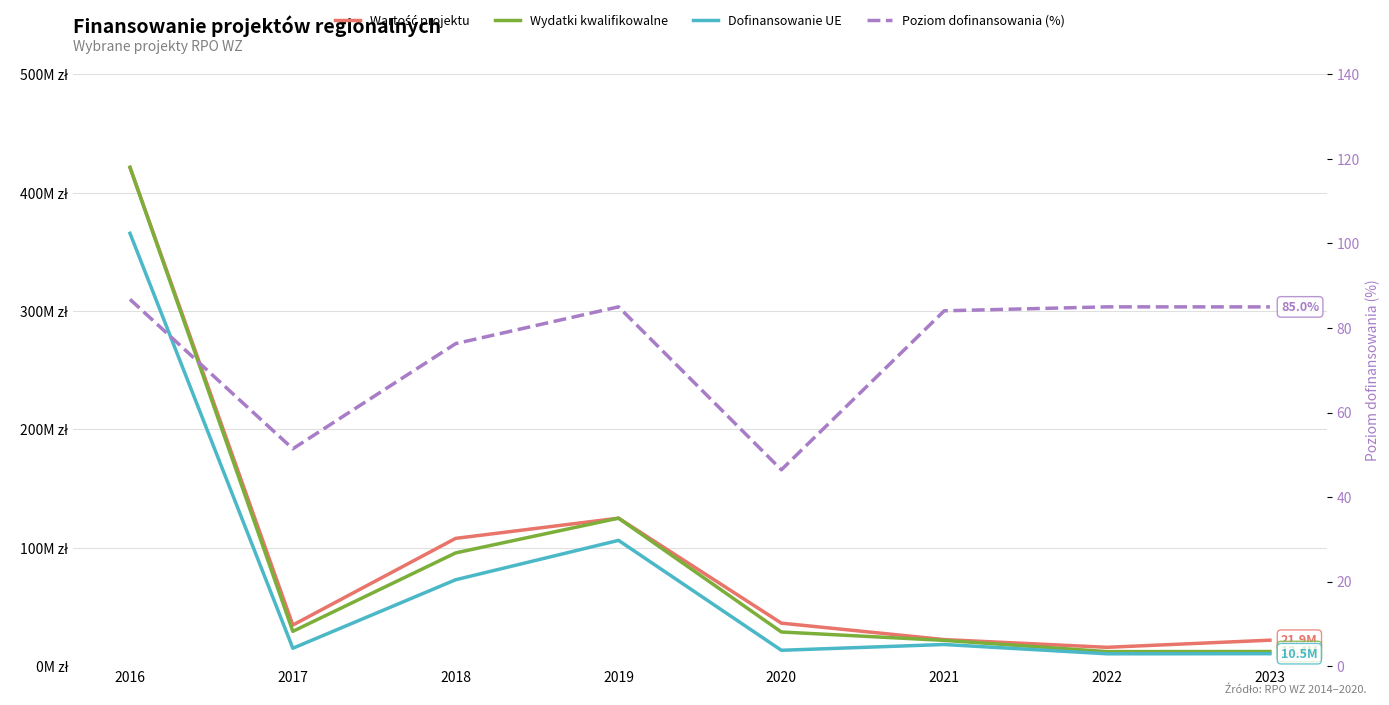

What is the difference between the Wartość projektu values at 2023 and 2021?

500012.0